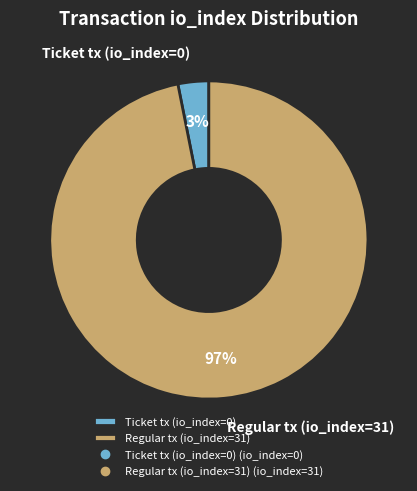

Which slice is the largest?

Regular tx (io_index=31)